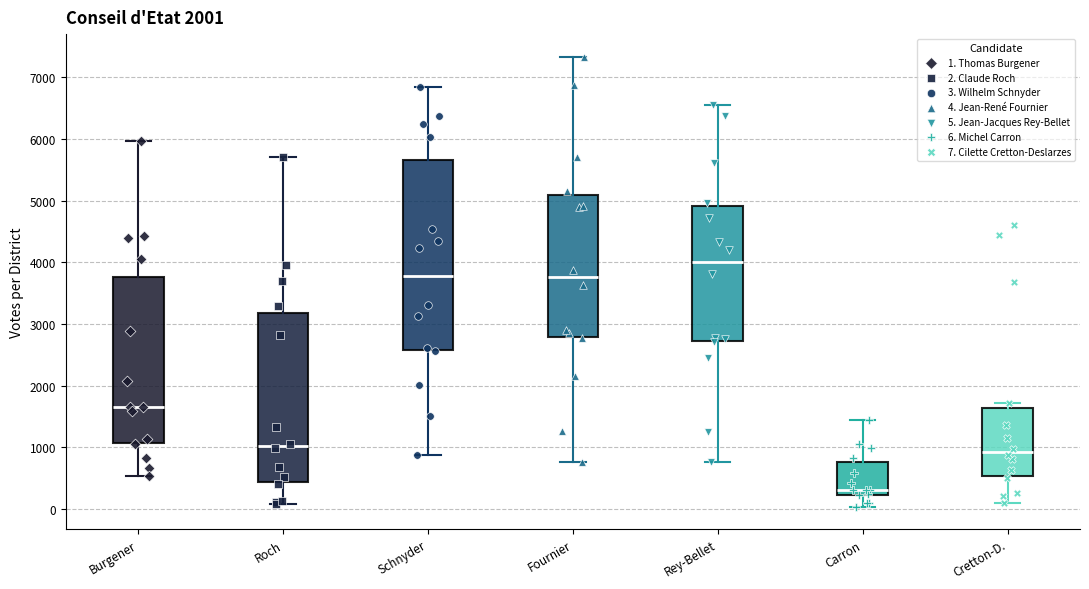

Comparing the boxes themselves (not the whiskers), which one is the tallest?

Schnyder